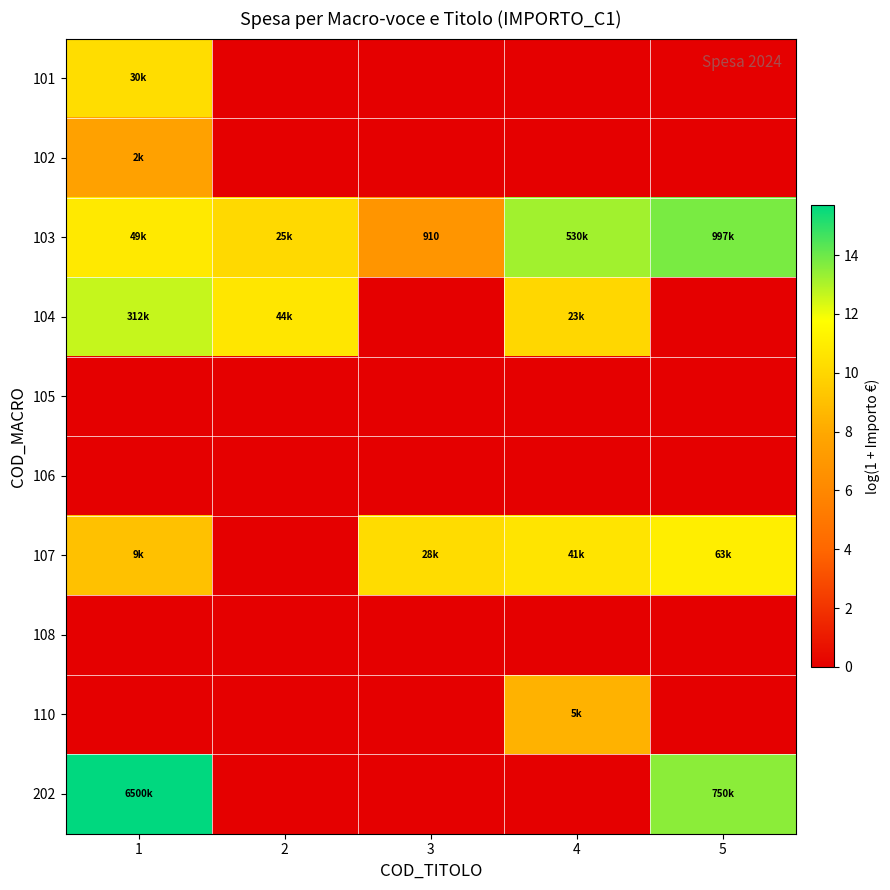

List the labels in order of 102 value, largest first.

1, 2, 3, 4, 5